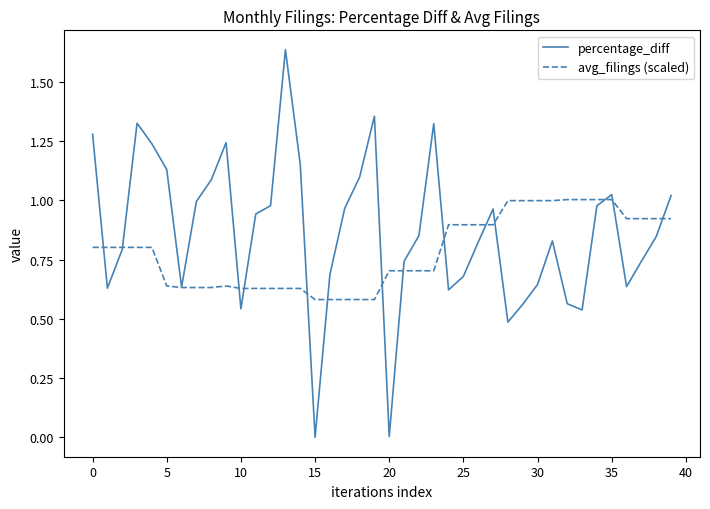

List the series in order of their peak value, lowest first.

avg_filings (scaled), percentage_diff